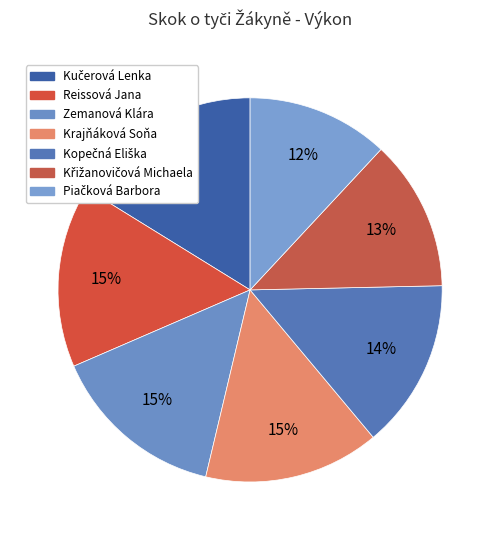

True or false: Kučerová Lenka accounts for 3% of the total.

False